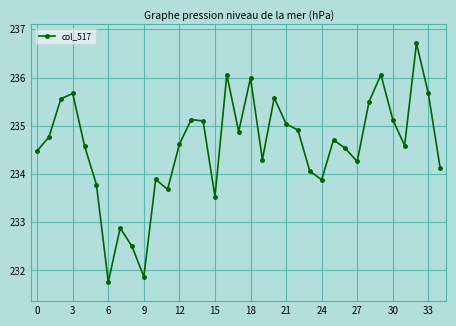

How many categories are shown in the chart?

35